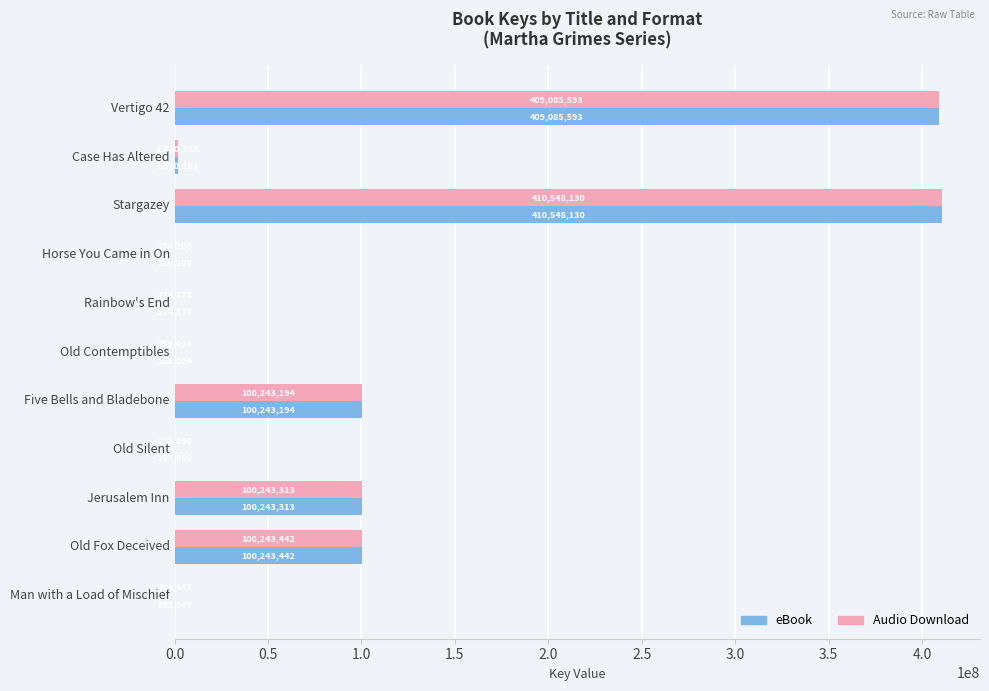

The value of Audio Download at Vertigo 42 is 409085593. True or false?

True